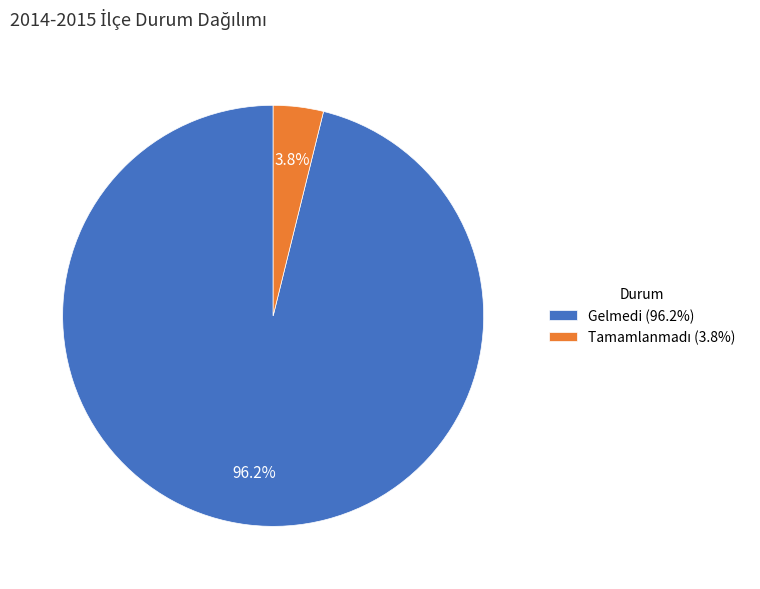

The Gelmedi slice represents 96% of the pie. True or false?

True